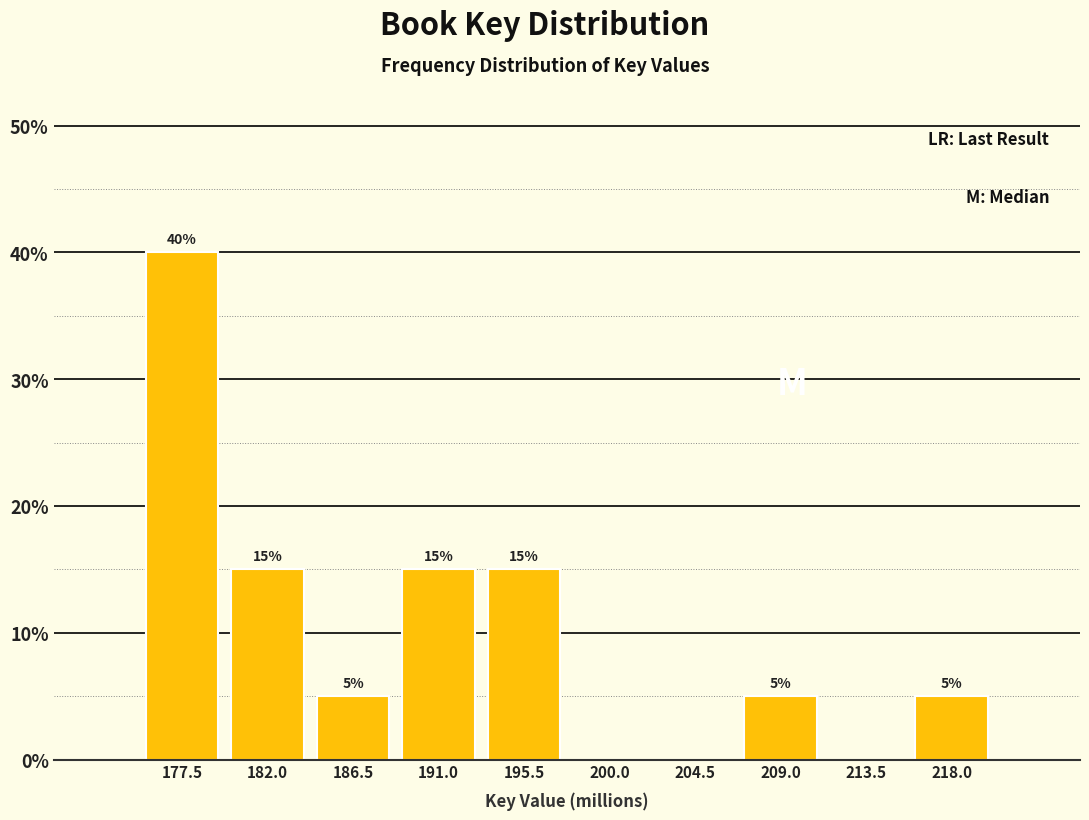

Reading left to right, what are all the values shown in this chart?

177.5=40	182.0=15	186.5=5	191.0=15	195.5=15	200.0=0	204.5=0	209.0=5	213.5=0	218.0=5